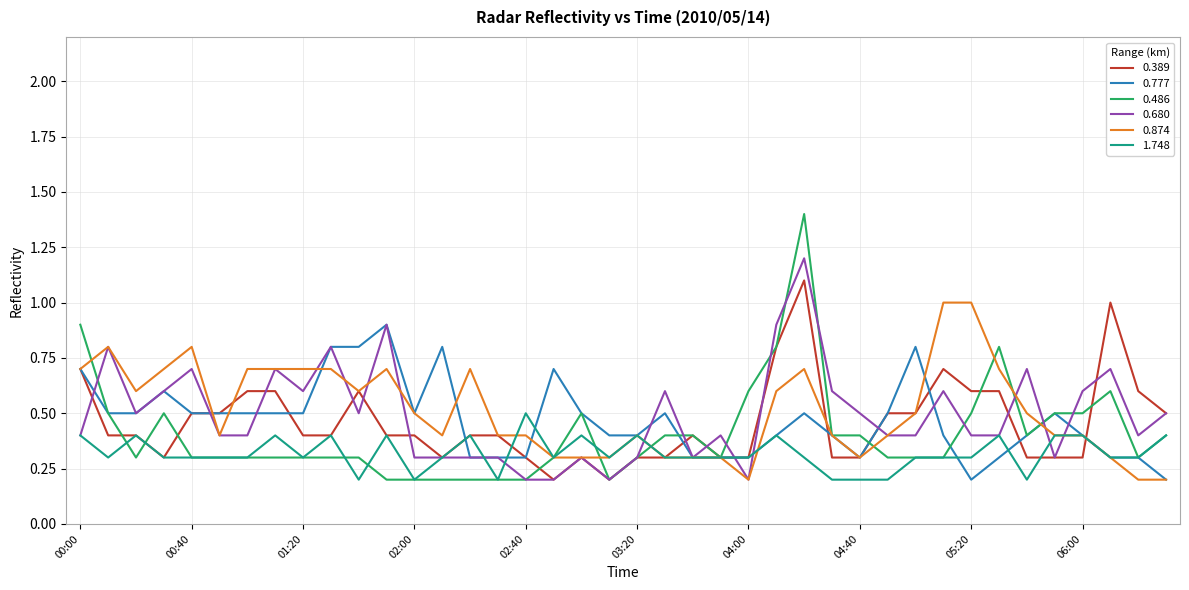

Which series has the largest range (max minus min)?

0.486